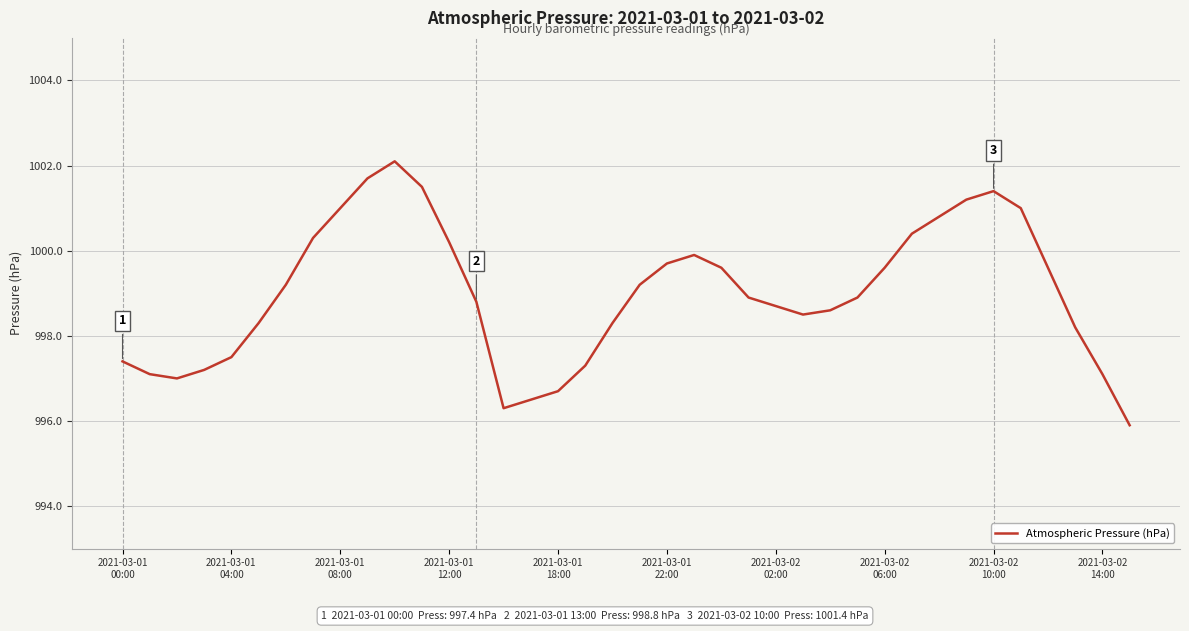

What is the maximum value shown in the chart?

1002.1